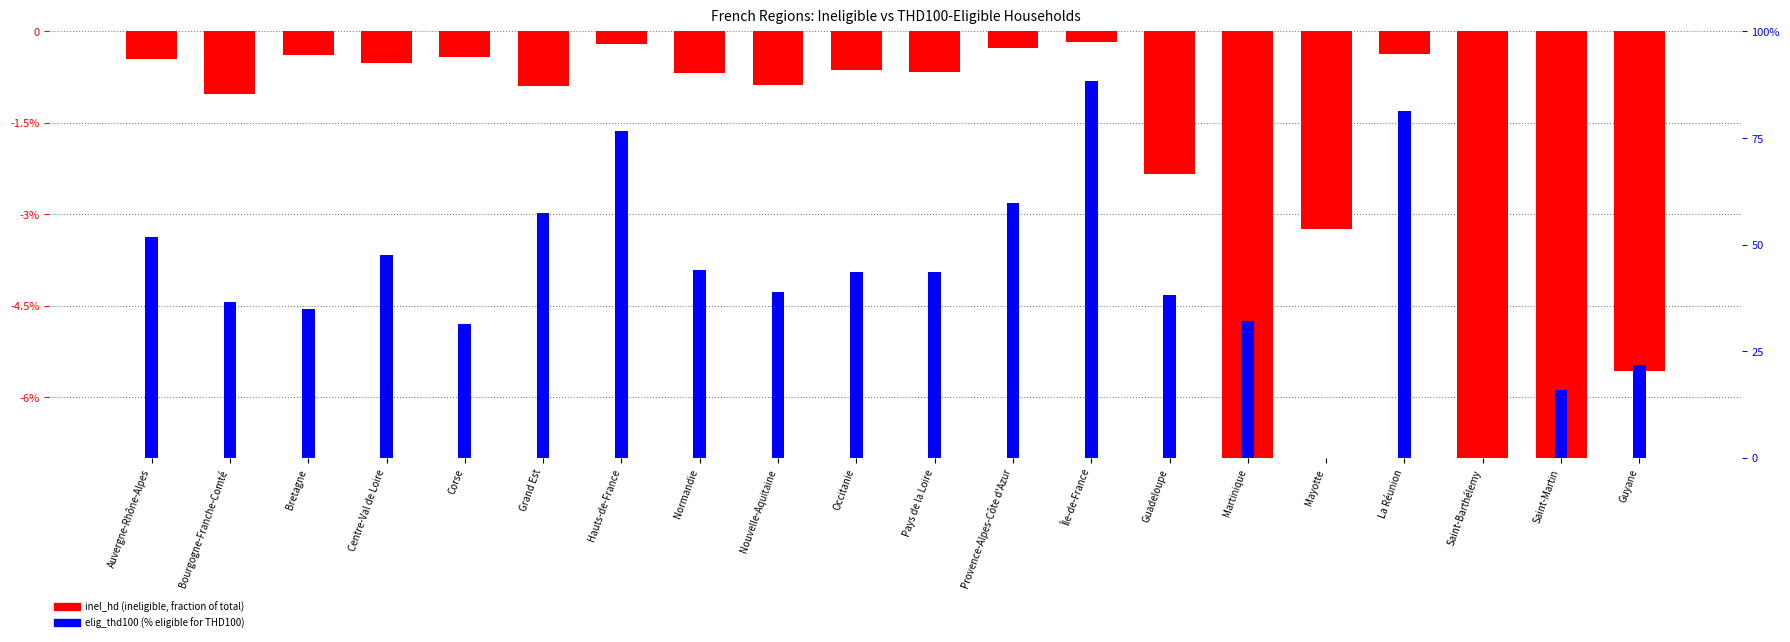

At which label does inel_hd (fraction of total, negative) reach its minimum?

Saint-Barthélemy